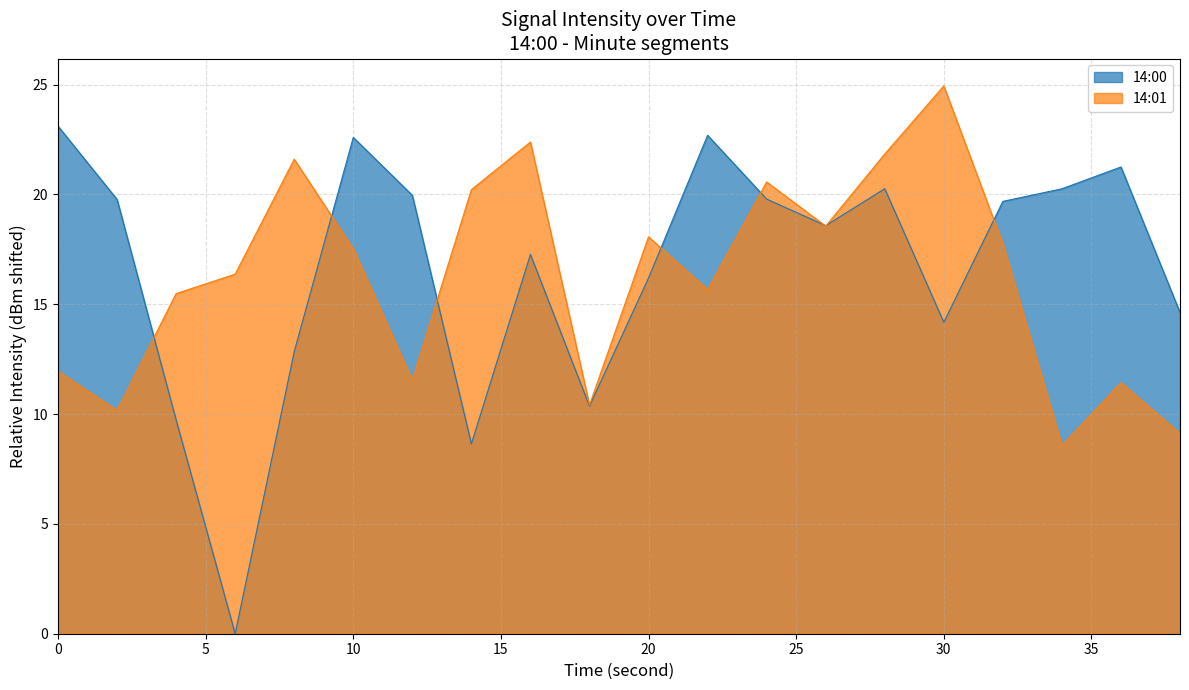

How many times do 14:01 avg and 14:00 avg cross each other?

8